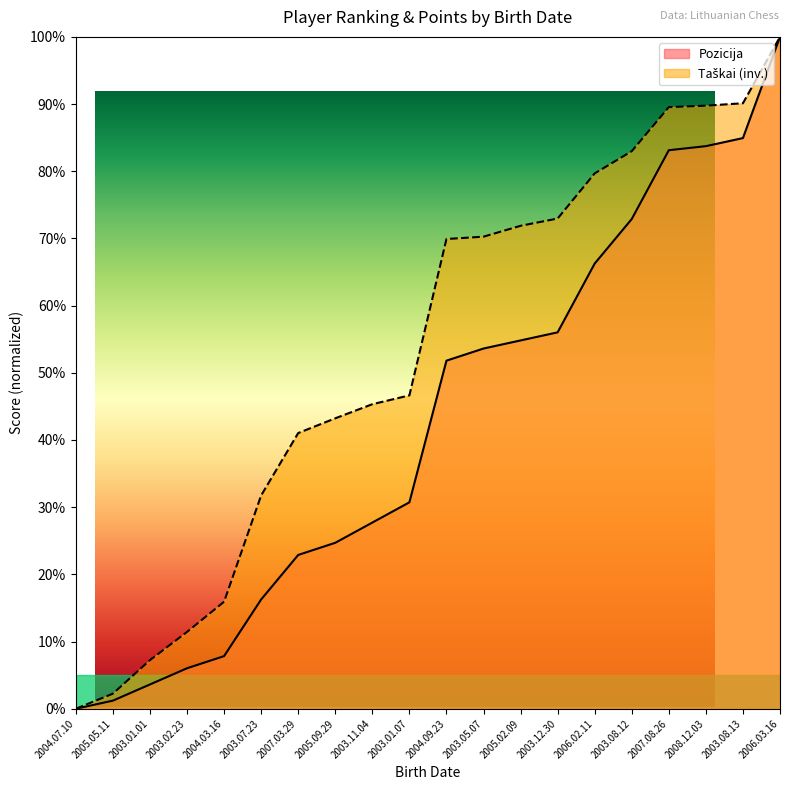

Does the chart have visible grid lines?

No